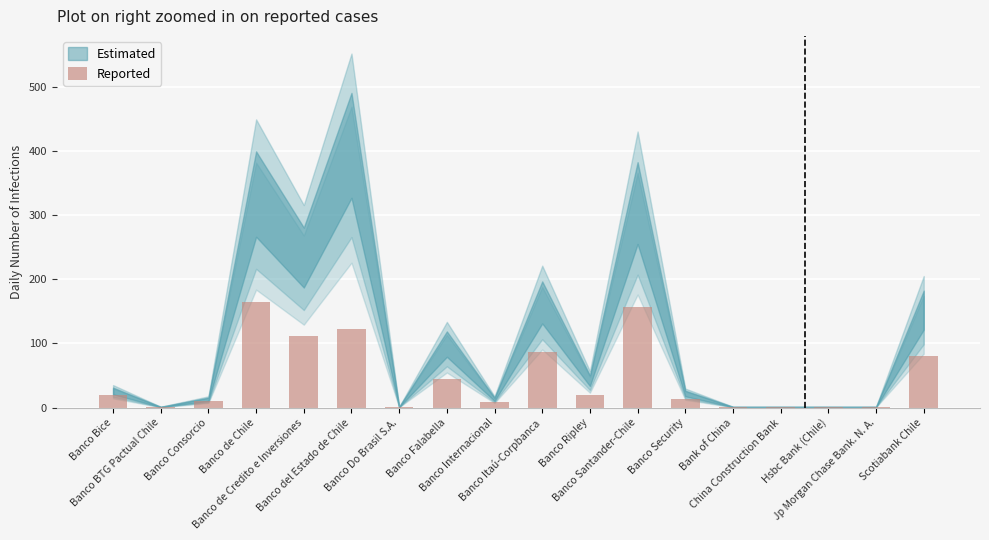

At which category does the chart reach its peak across all series?

Banco de Chile